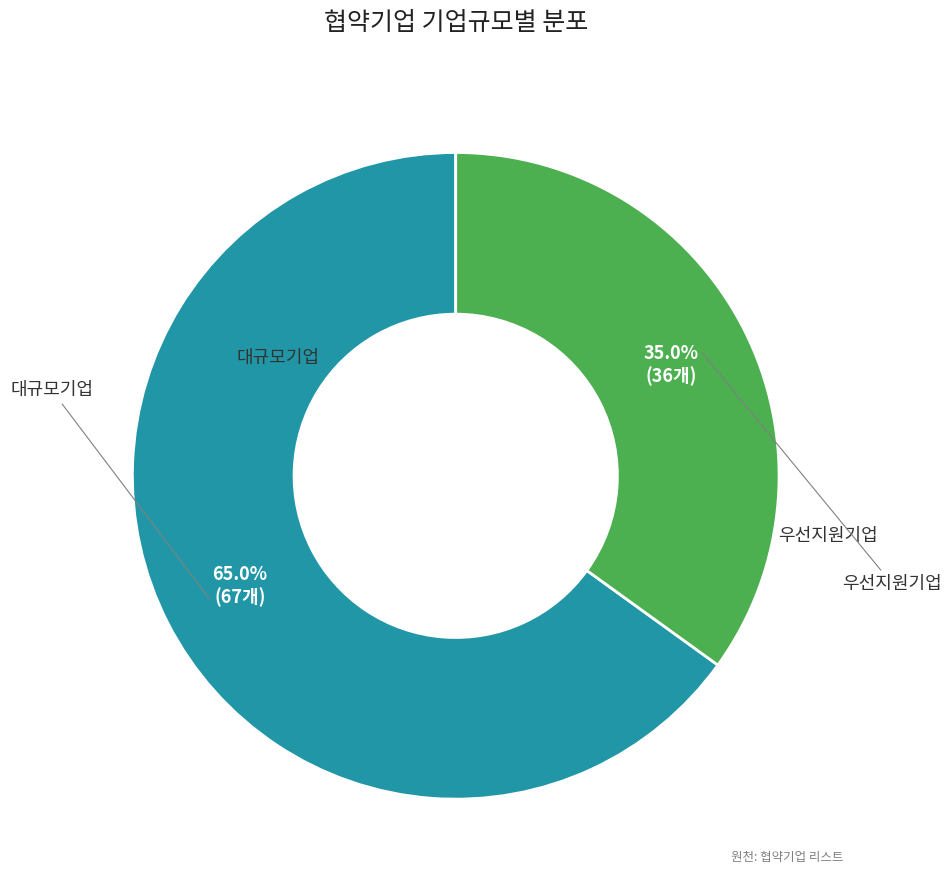

Does any single category account for the majority?

Yes